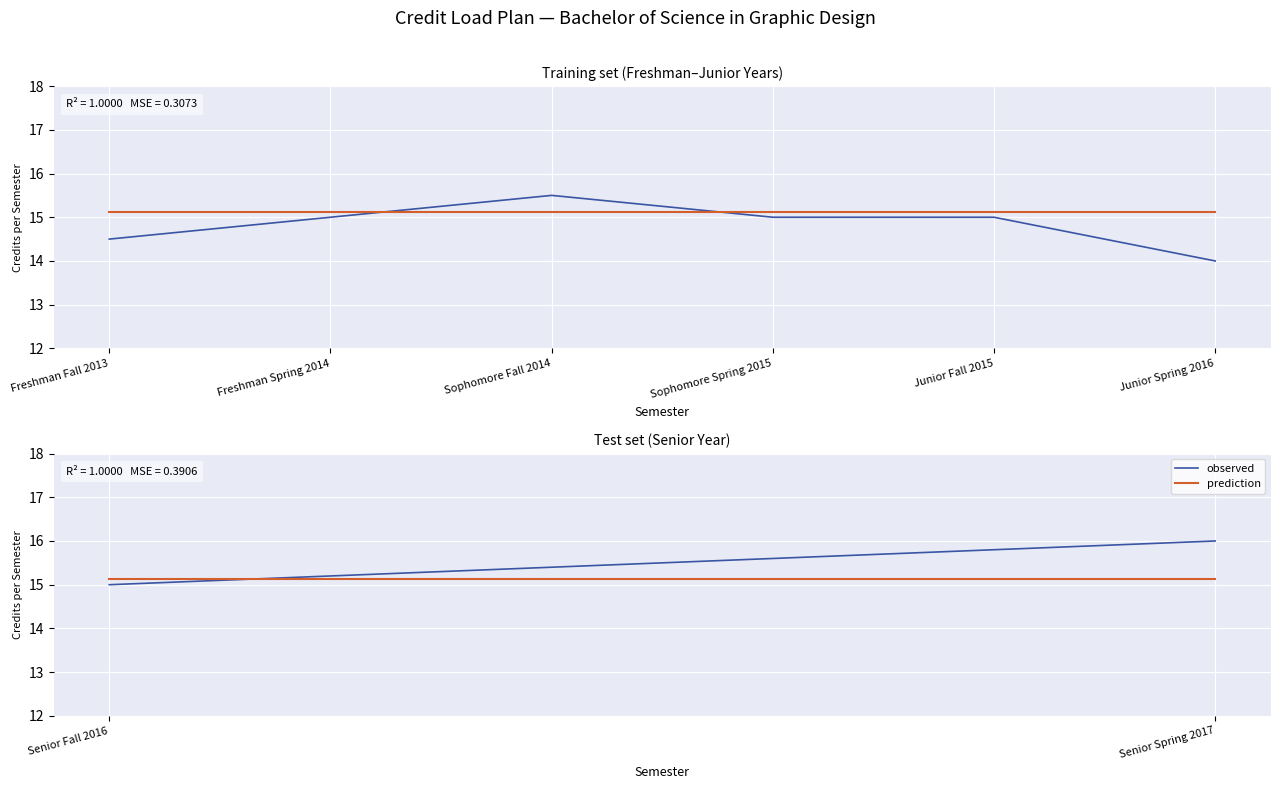

What position from the right is Freshman Fall 2013?

6